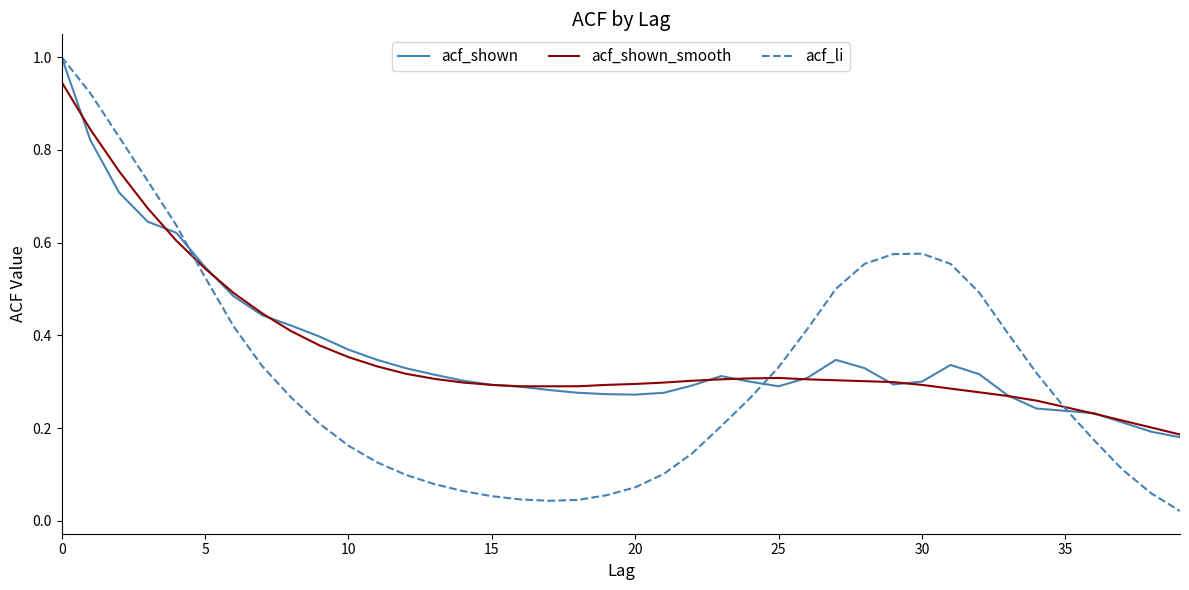

Count the number of data series in this chart.

3